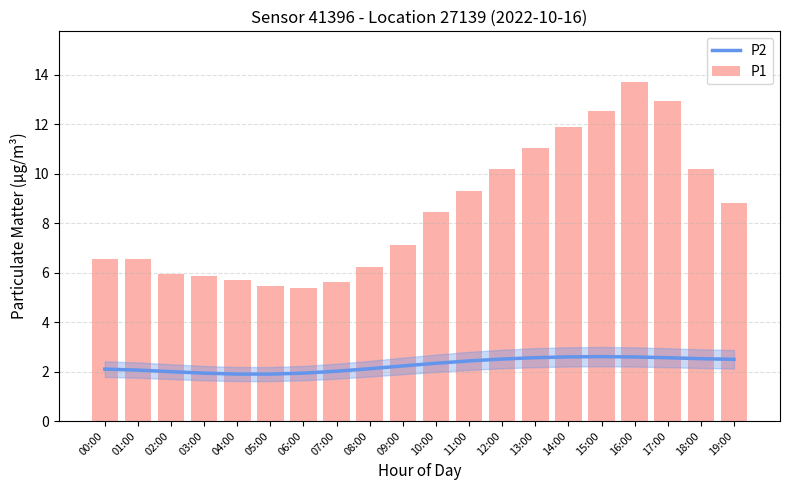

How many groups of bars are there?

20